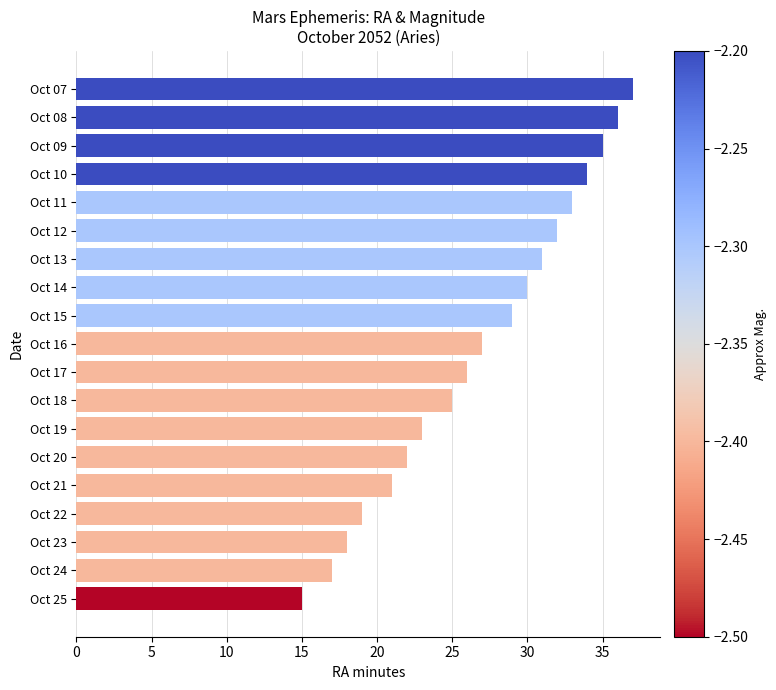

True or false: the data shows 18 at Oct 08.

False